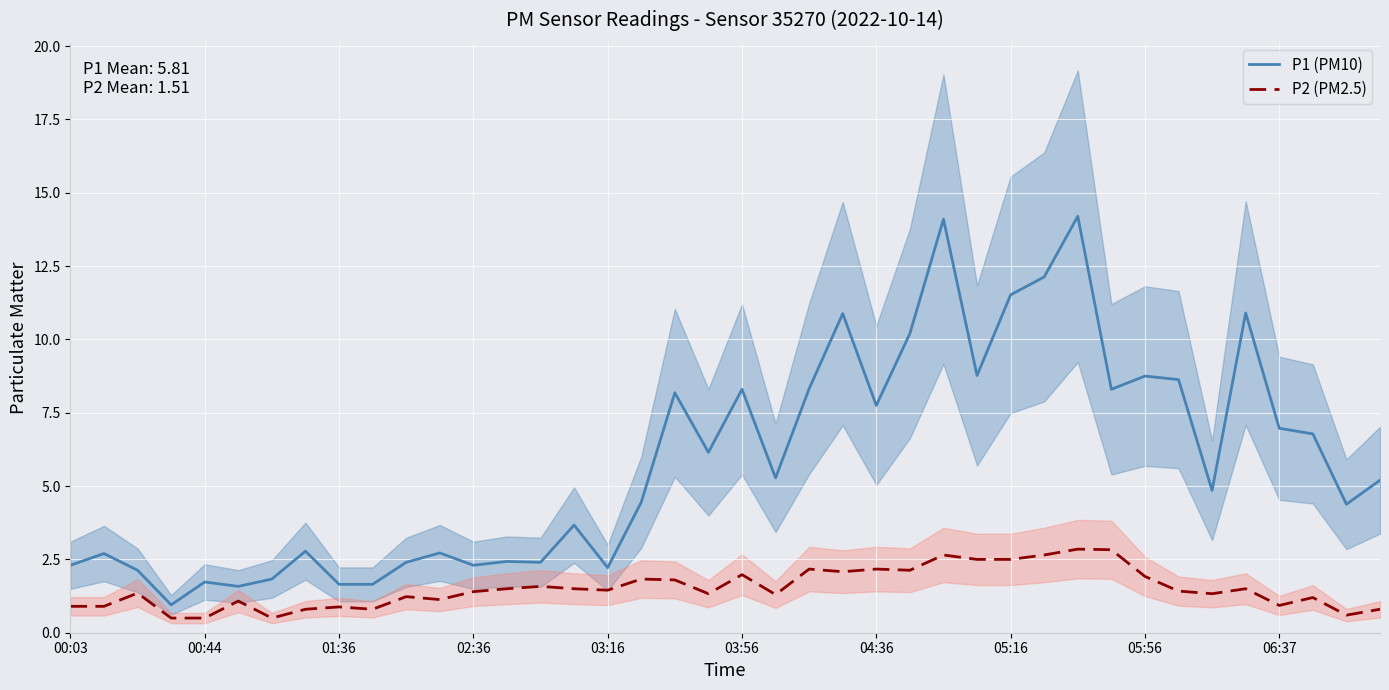

True or false: P1 (PM10) has more than 1 points higher than both neighbors.

True